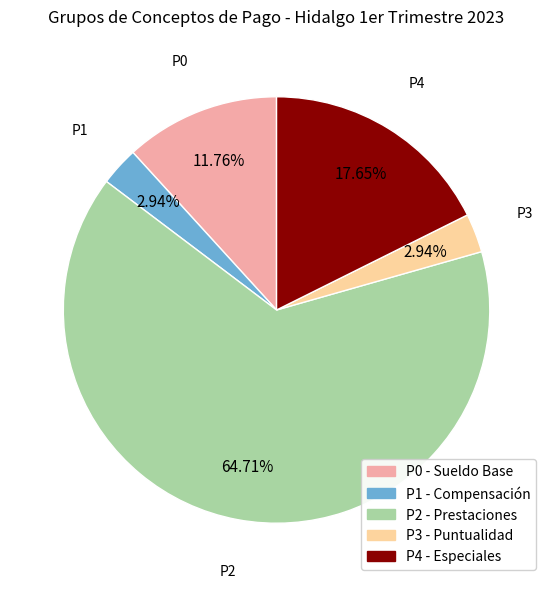

What percentage is the P0 slice, to the nearest percent?

12%